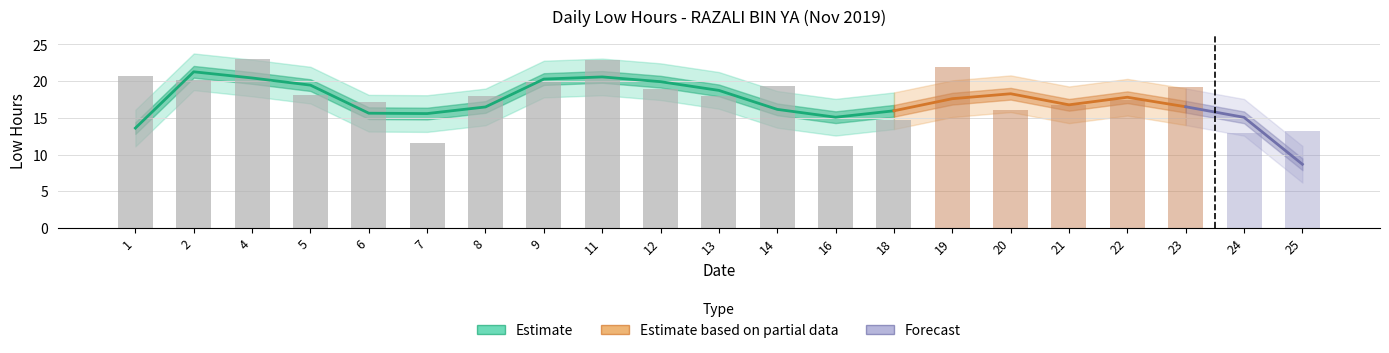

Rank the categories by value from highest to lowest.

4, 11, 19, 1, 2, 9, 14, 23, 12, 5, 8, 13, 22, 6, 21, 20, 18, 25, 24, 7, 16